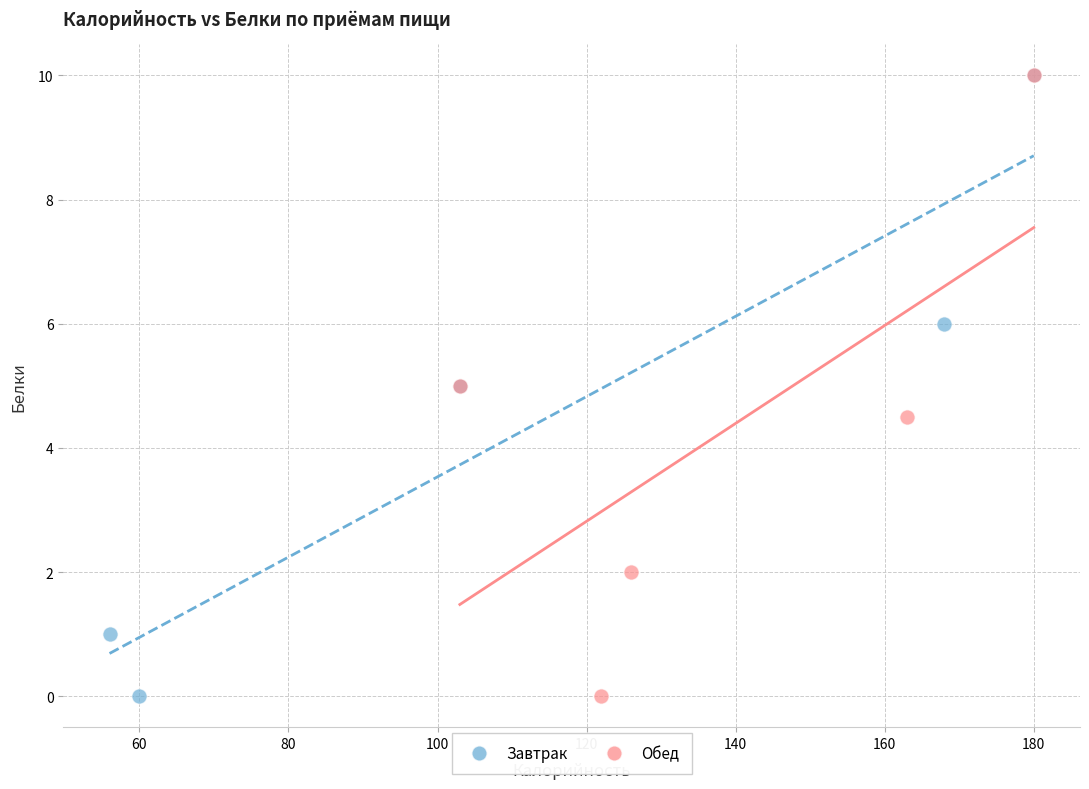

What are all the series names shown in the legend?

Завтрак, Обед